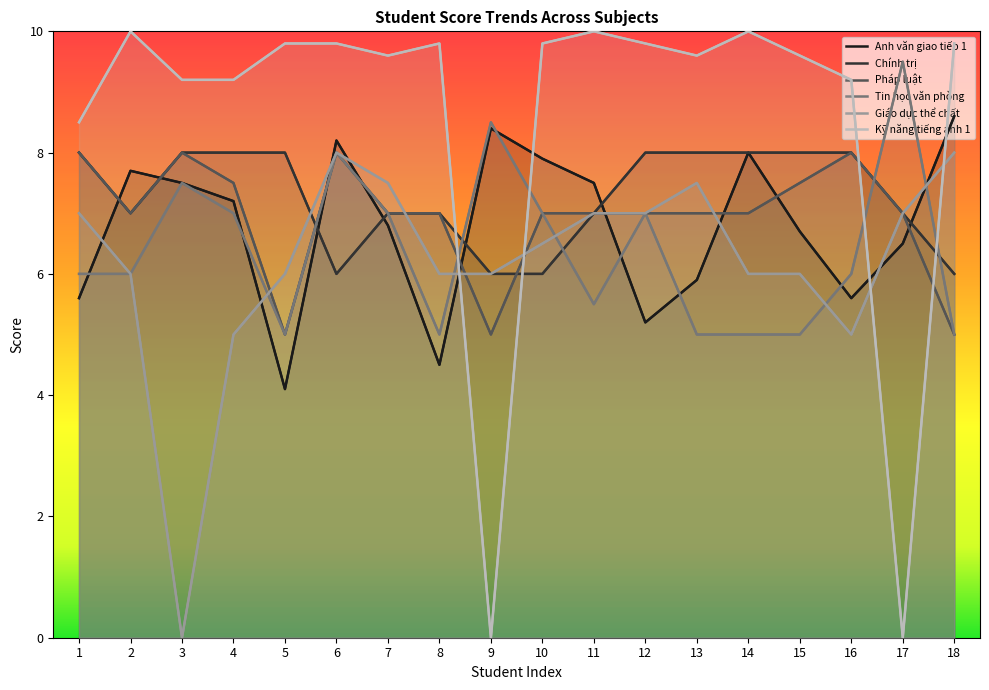

Rank the categories by Pháp luật value from highest to lowest.

1, 3, 6, 16, 4, 15, 2, 7, 8, 10, 11, 12, 13, 14, 17, 5, 9, 18